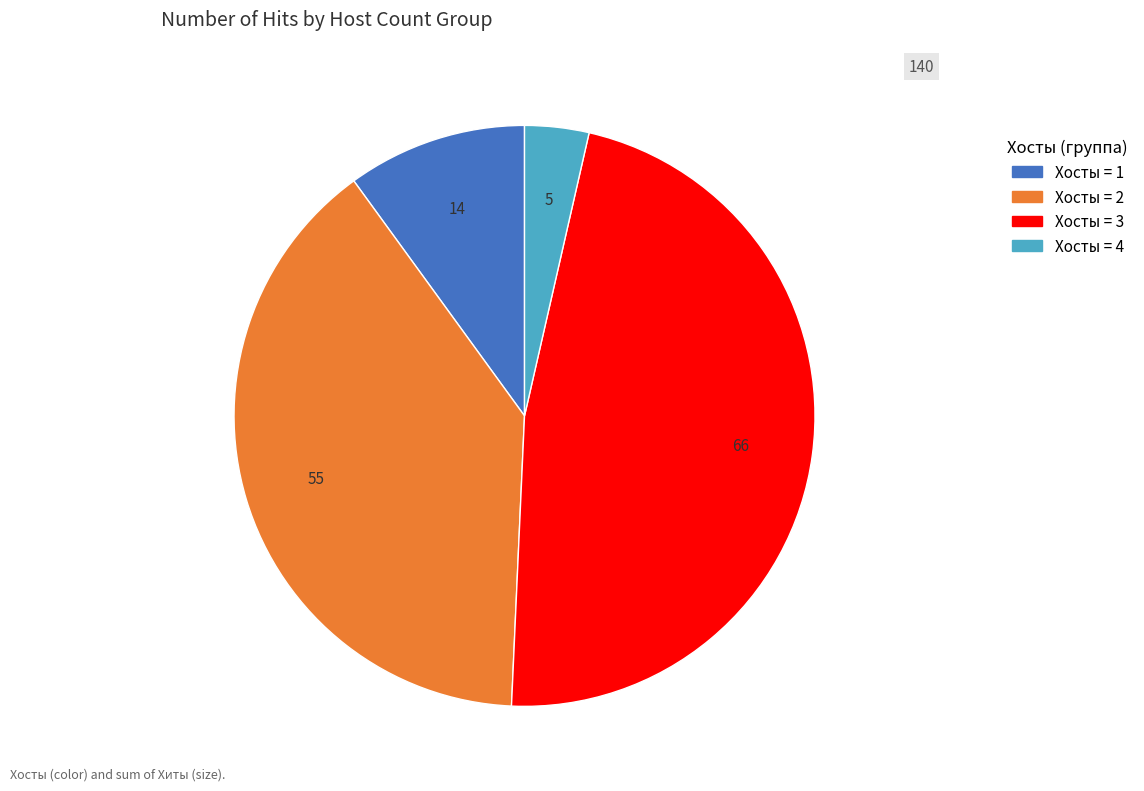

Is there any slice that represents more than half of the pie?

No